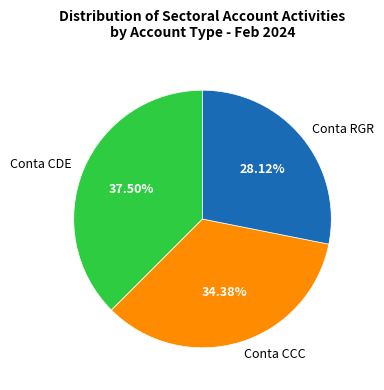

Which has a higher value, Conta CDE or Conta CCC?

Conta CDE